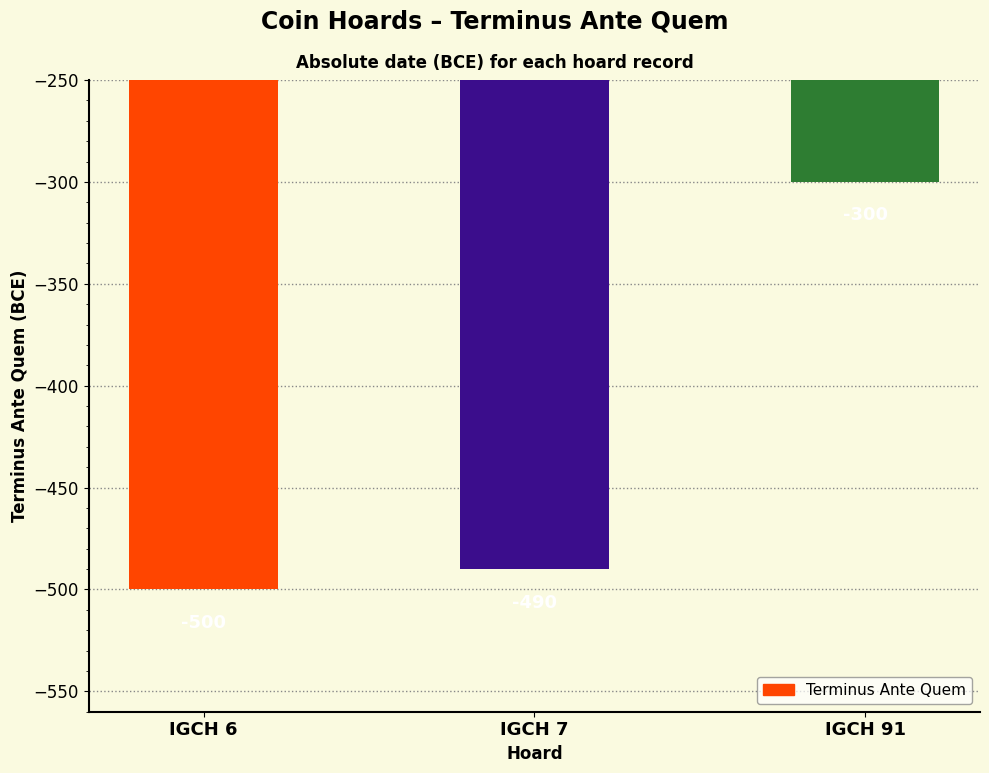

List the labels in order of value, smallest first.

IGCH 6, IGCH 7, IGCH 91